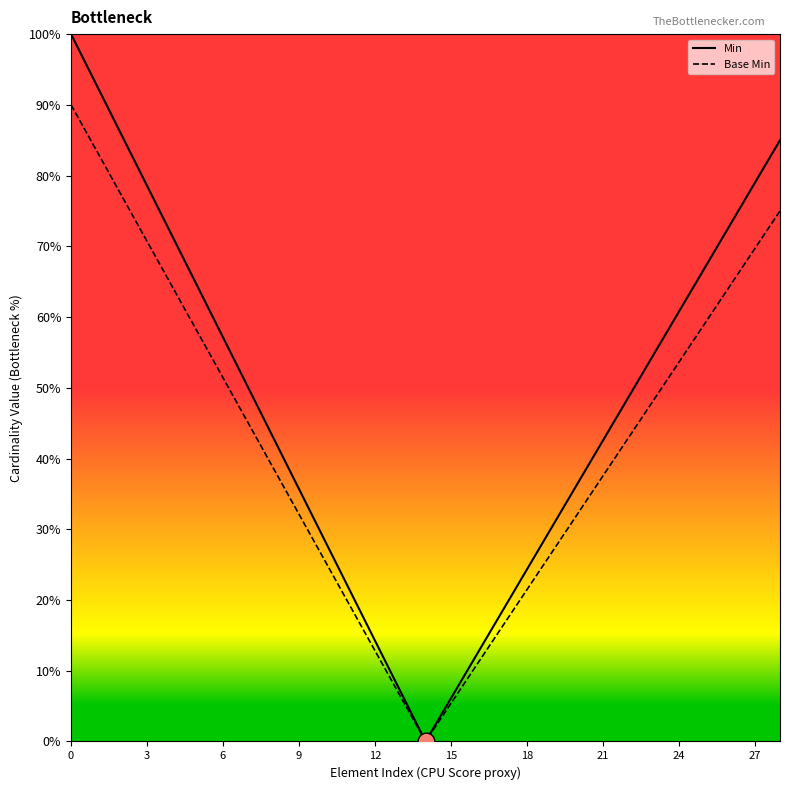

What are all the series names shown in the legend?

Min, Base Min